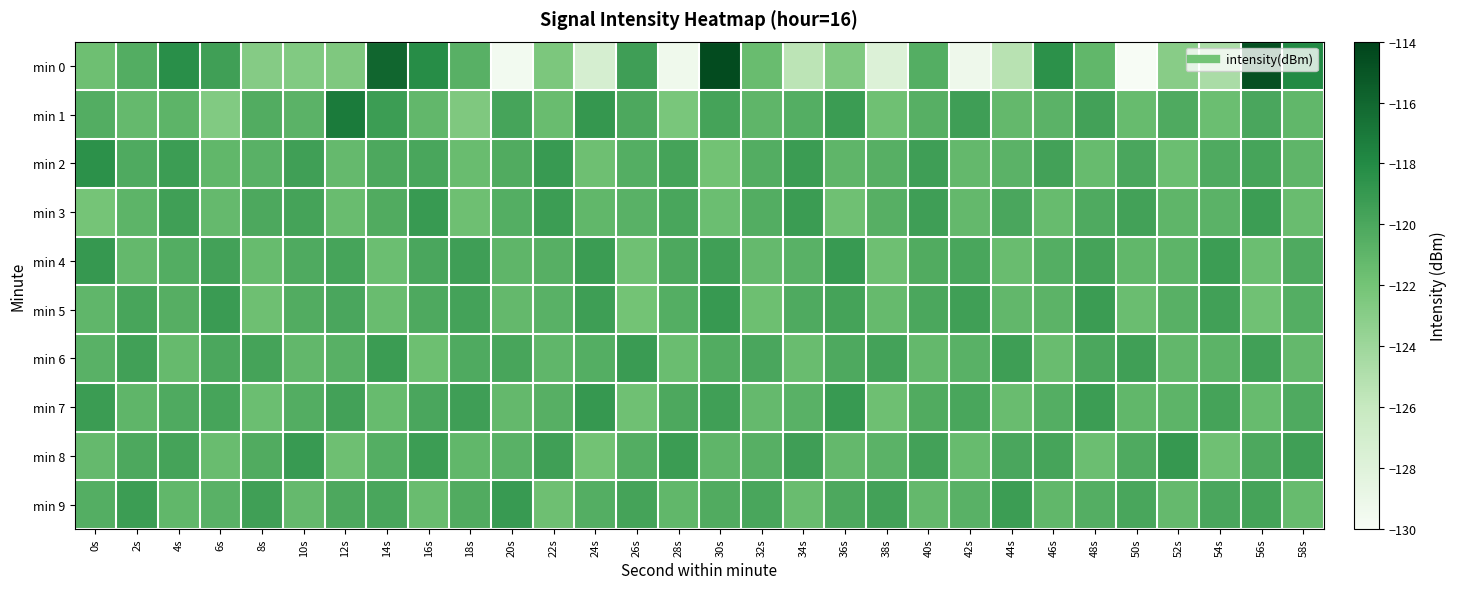

Reading left to right, transcribe all the data shown in this chart.

min 0: 0s=-121.7	2s=-120.4	4s=-118.3	6s=-119.5	8s=-122.9	10s=-122.6	12s=-122.5	14s=-116.0	16s=-118.2	18s=-120.7	20s=-129.6	22s=-122.4	24s=-127.2	26s=-119.4	28s=-129.4	30s=-114.5	32s=-121.5	34s=-125.5	36s=-122.6	38s=-127.8	40s=-120.4	42s=-129.3	44s=-125.3	46s=-118.5	48s=-121.1	50s=-130.1	52s=-123.0	54s=-124.6	56s=-114.7	58s=-118.0
min 1: 0s=-120.4	2s=-121.3	4s=-120.9	6s=-122.6	8s=-120.3	10s=-120.8	12s=-117.1	14s=-119.3	16s=-121.2	18s=-122.5	20s=-119.8	22s=-121.5	24s=-118.9	26s=-120.1	28s=-122.3	30s=-119.7	32s=-121.0	34s=-120.5	36s=-119.2	38s=-121.8	40s=-120.6	42s=-119.4	44s=-121.2	46s=-120.8	48s=-119.6	50s=-121.4	52s=-120.2	54s=-121.6	56s=-120.0	58s=-121.1
min 2: 0s=-118.5	2s=-120.2	4s=-119.3	6s=-121.1	8s=-120.7	10s=-119.5	12s=-121.3	14s=-120.1	16s=-119.9	18s=-121.5	20s=-120.3	22s=-119.1	24s=-121.7	26s=-120.5	28s=-119.7	30s=-121.9	32s=-120.4	34s=-119.2	36s=-121.0	38s=-120.6	40s=-119.4	42s=-121.2	44s=-120.8	46s=-119.6	48s=-121.4	50s=-120.0	52s=-121.6	54s=-120.2	56s=-119.8	58s=-121.0
min 3: 0s=-122.1	2s=-120.9	4s=-119.5	6s=-121.3	8s=-120.1	10s=-119.7	12s=-121.5	14s=-120.3	16s=-119.1	18s=-121.7	20s=-120.5	22s=-119.3	24s=-121.1	26s=-120.7	28s=-119.9	30s=-121.6	32s=-120.4	34s=-119.2	36s=-121.8	38s=-120.6	40s=-119.4	42s=-121.2	44s=-120.0	46s=-121.4	48s=-120.2	50s=-119.6	52s=-121.0	54s=-120.8	56s=-119.3	58s=-121.5
min 4: 0s=-119.0	2s=-121.2	4s=-120.4	6s=-119.6	8s=-121.4	10s=-120.2	12s=-119.8	14s=-121.6	16s=-120.0	18s=-119.4	20s=-121.0	22s=-120.6	24s=-119.2	26s=-121.8	28s=-120.1	30s=-119.5	32s=-121.3	34s=-120.7	36s=-119.1	38s=-121.7	40s=-120.3	42s=-119.9	44s=-121.5	46s=-120.5	48s=-119.7	50s=-121.1	52s=-120.9	54s=-119.3	56s=-121.6	58s=-120.2
min 5: 0s=-121.0	2s=-119.8	4s=-120.5	6s=-119.2	8s=-121.8	10s=-120.3	12s=-120.0	14s=-121.5	16s=-120.2	18s=-119.7	20s=-121.2	22s=-120.8	24s=-119.3	26s=-122.0	28s=-120.5	30s=-119.0	32s=-121.7	34s=-120.2	36s=-119.8	38s=-121.3	40s=-120.0	42s=-119.5	44s=-121.2	46s=-120.8	48s=-119.2	50s=-121.5	52s=-120.7	54s=-119.5	56s=-121.8	58s=-120.5
min 6: 0s=-120.8	2s=-119.5	4s=-121.3	6s=-120.0	8s=-119.8	10s=-121.2	12s=-120.7	14s=-119.2	16s=-121.7	18s=-120.2	20s=-119.8	22s=-121.0	24s=-120.5	26s=-119.2	28s=-121.5	30s=-120.3	32s=-120.0	34s=-121.5	36s=-120.2	38s=-119.7	40s=-121.2	42s=-120.8	44s=-119.3	46s=-121.5	48s=-120.0	50s=-119.5	52s=-121.2	54s=-120.8	56s=-119.5	58s=-121.2
min 7: 0s=-119.2	2s=-121.0	4s=-120.2	6s=-119.8	8s=-121.6	10s=-120.4	12s=-119.6	14s=-121.4	16s=-120.0	18s=-119.4	20s=-121.2	22s=-120.6	24s=-119.0	26s=-121.8	28s=-120.1	30s=-119.5	32s=-121.3	34s=-120.7	36s=-119.1	38s=-121.7	40s=-120.3	42s=-119.9	44s=-121.5	46s=-120.5	48s=-119.3	50s=-121.1	52s=-120.9	54s=-119.7	56s=-121.4	58s=-120.2
min 8: 0s=-121.3	2s=-120.1	4s=-119.7	6s=-121.5	8s=-120.3	10s=-119.1	12s=-121.7	14s=-120.5	16s=-119.3	18s=-121.1	20s=-120.7	22s=-119.5	24s=-121.9	26s=-120.4	28s=-119.2	30s=-121.0	32s=-120.6	34s=-119.4	36s=-121.2	38s=-120.8	40s=-119.6	42s=-121.4	44s=-120.0	46s=-119.8	48s=-121.6	50s=-120.2	52s=-119.0	54s=-121.8	56s=-120.1	58s=-119.5
min 9: 0s=-120.5	2s=-119.3	4s=-121.1	6s=-120.7	8s=-119.5	10s=-121.3	12s=-120.1	14s=-119.9	16s=-121.5	18s=-120.3	20s=-119.1	22s=-121.7	24s=-120.5	26s=-119.7	28s=-121.1	30s=-120.3	32s=-119.9	34s=-121.5	36s=-120.1	38s=-119.6	40s=-121.2	42s=-120.7	44s=-119.3	46s=-121.1	48s=-120.5	50s=-119.9	52s=-121.3	54s=-120.0	56s=-119.7	58s=-121.4